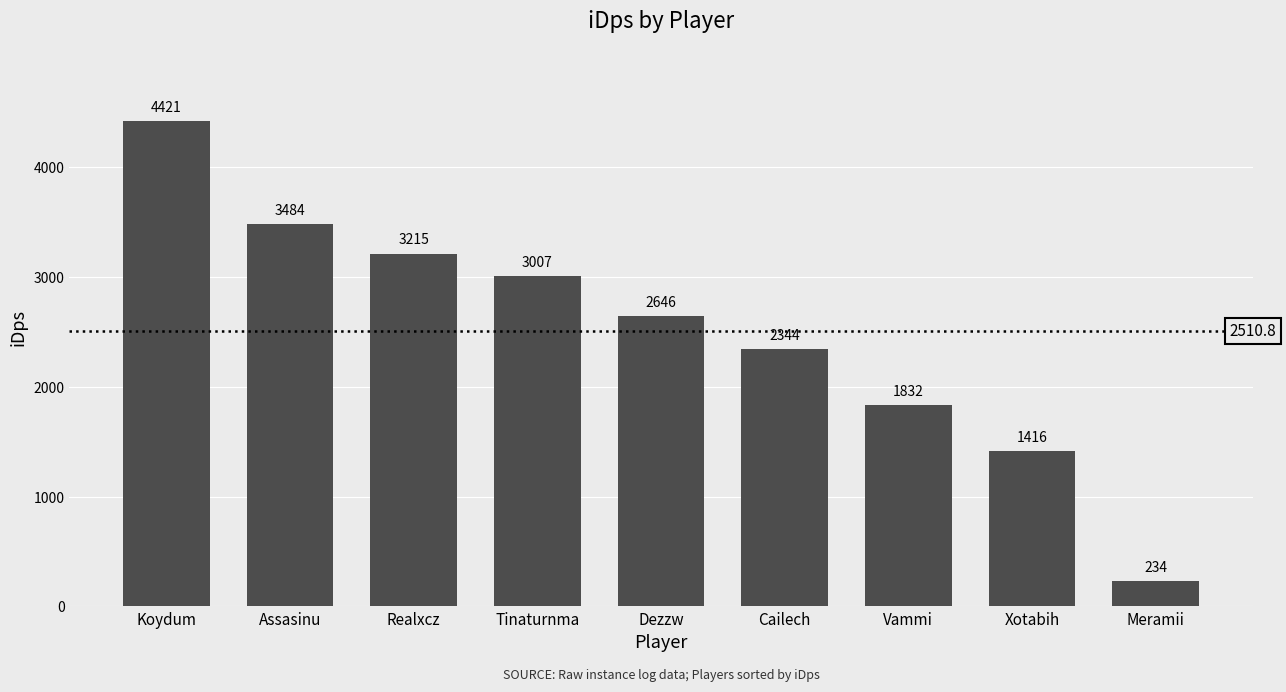

What is the difference between the maximum and minimum values?

4186.2